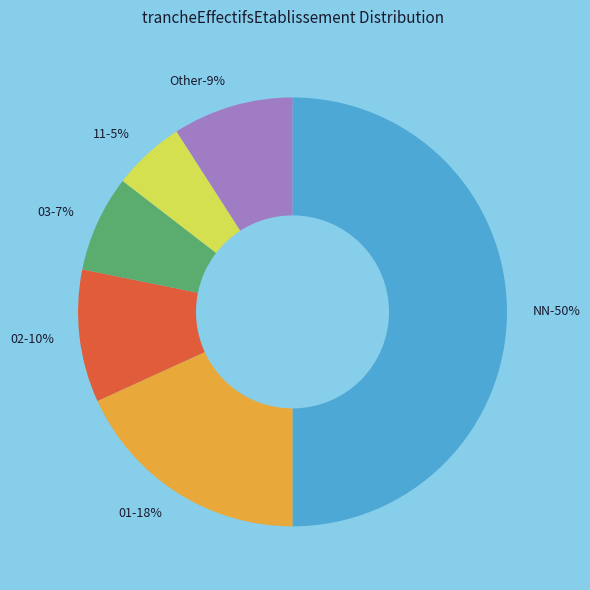

To the nearest percent, what percentage of the pie is 01?

18%